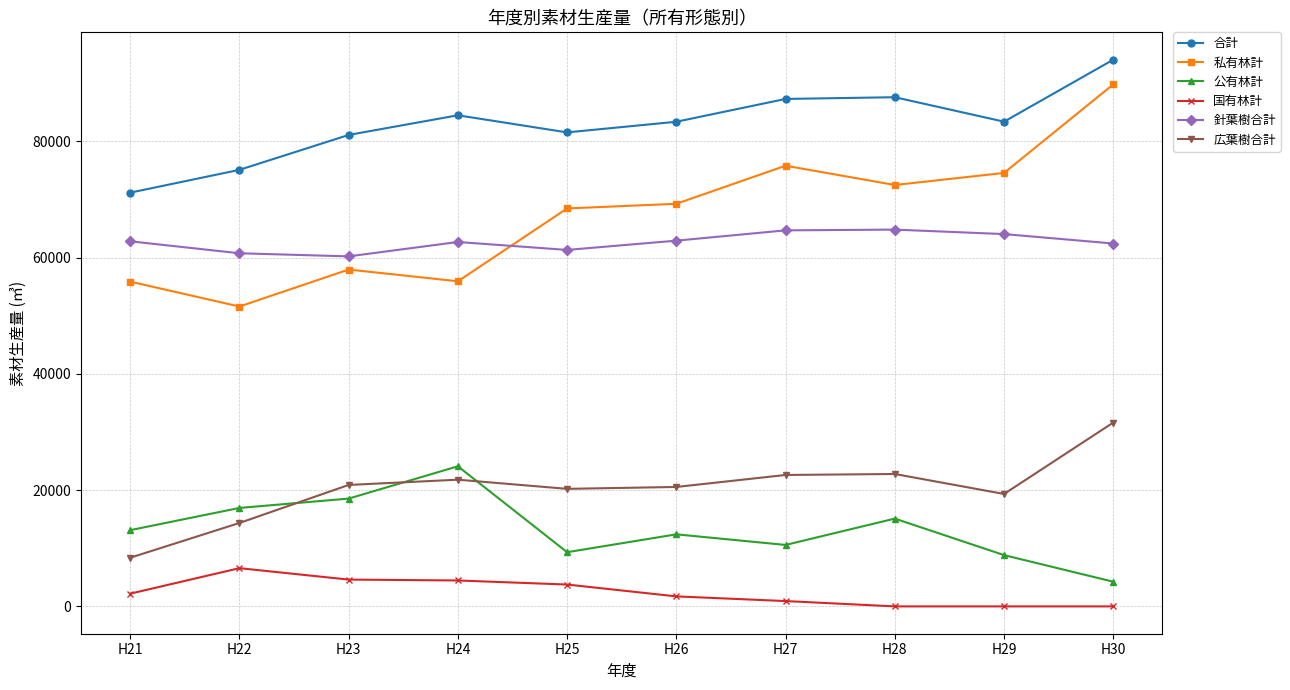

Is it true that 公有林計 equals 9324 at H25?

True